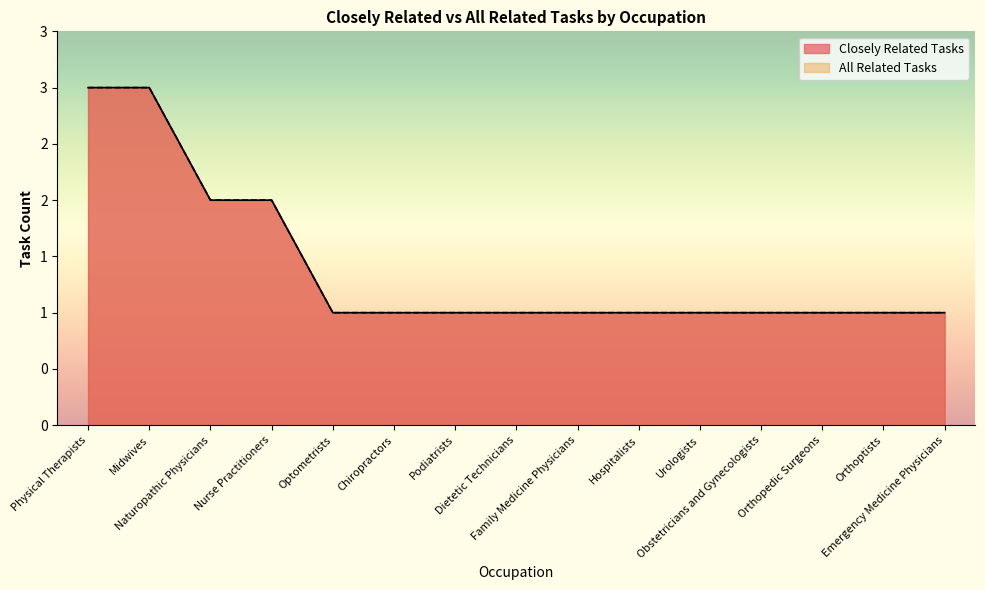

True or false: Closely Related Tasks and All Related Tasks intersect in this chart.

False